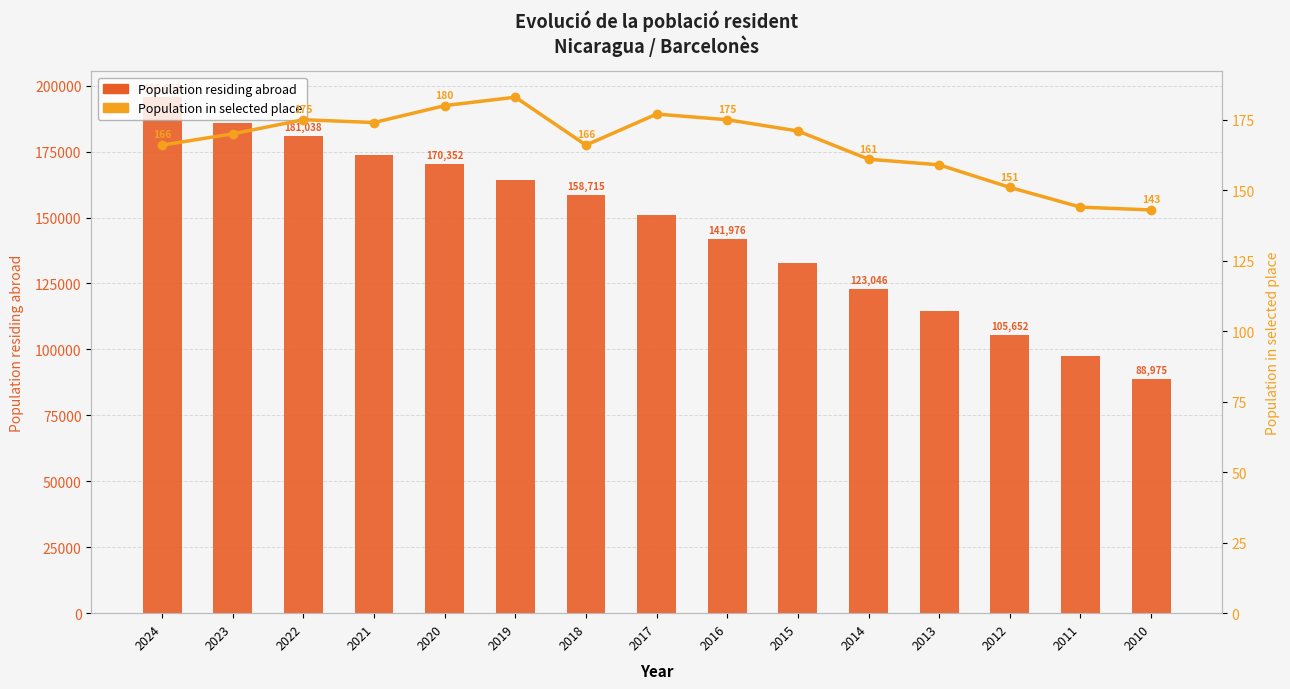

What is the value of the Population in selected place bar at the 9th from the left?

175